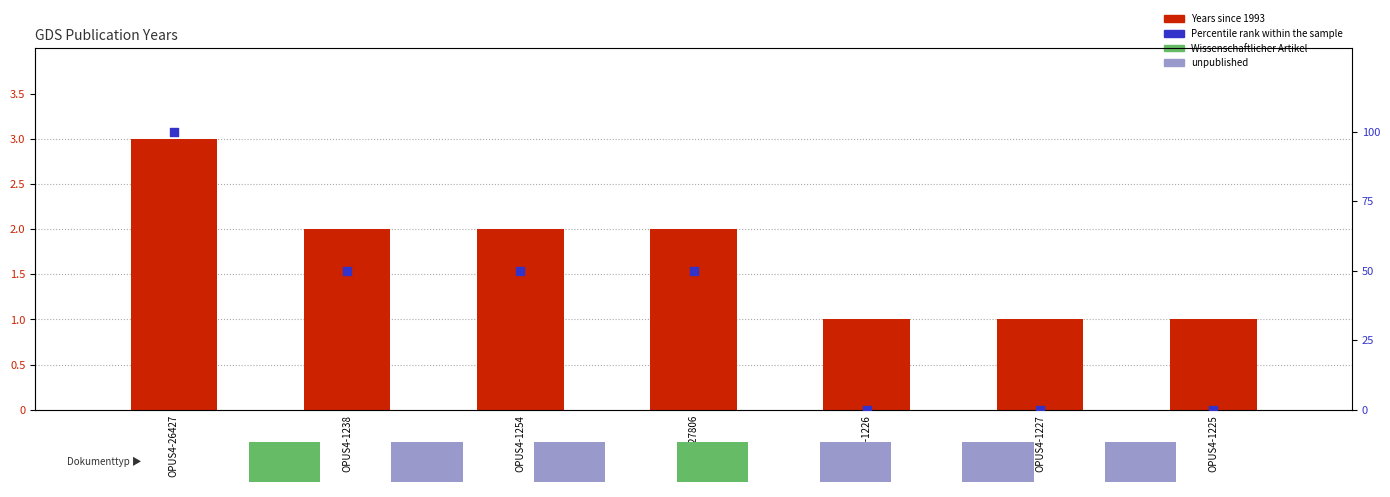

Is the value of Years since 1993 at OPUS4-1225 greater than the value of Percentile rank within the sample at OPUS4-26427?

No